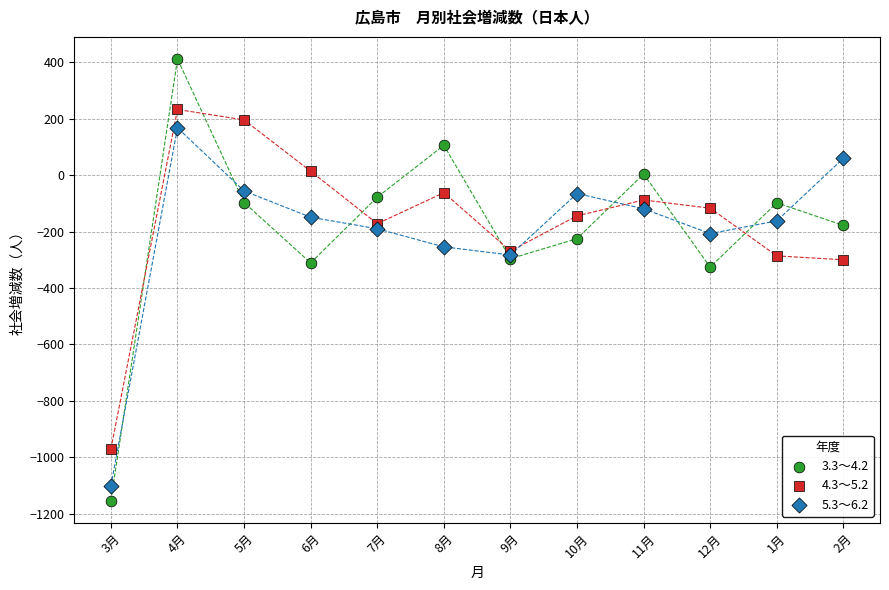

Which series contains the lowest Y value?

3.3～4.2